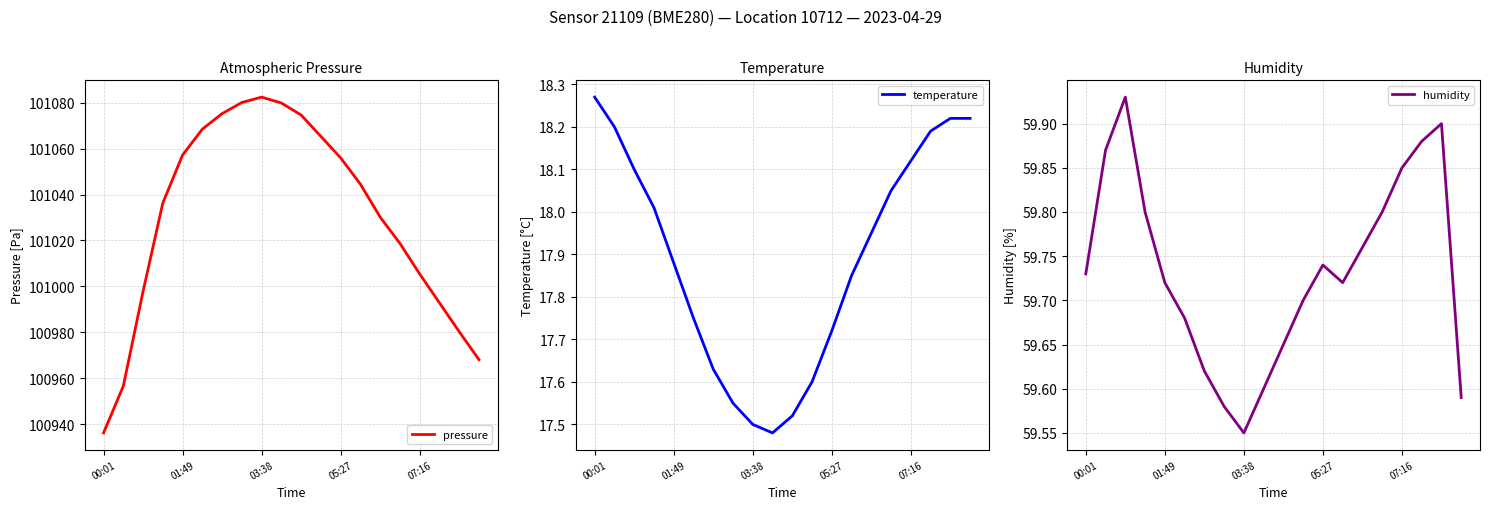

What is the value of the temperature point at the 7th from the left?

17.6